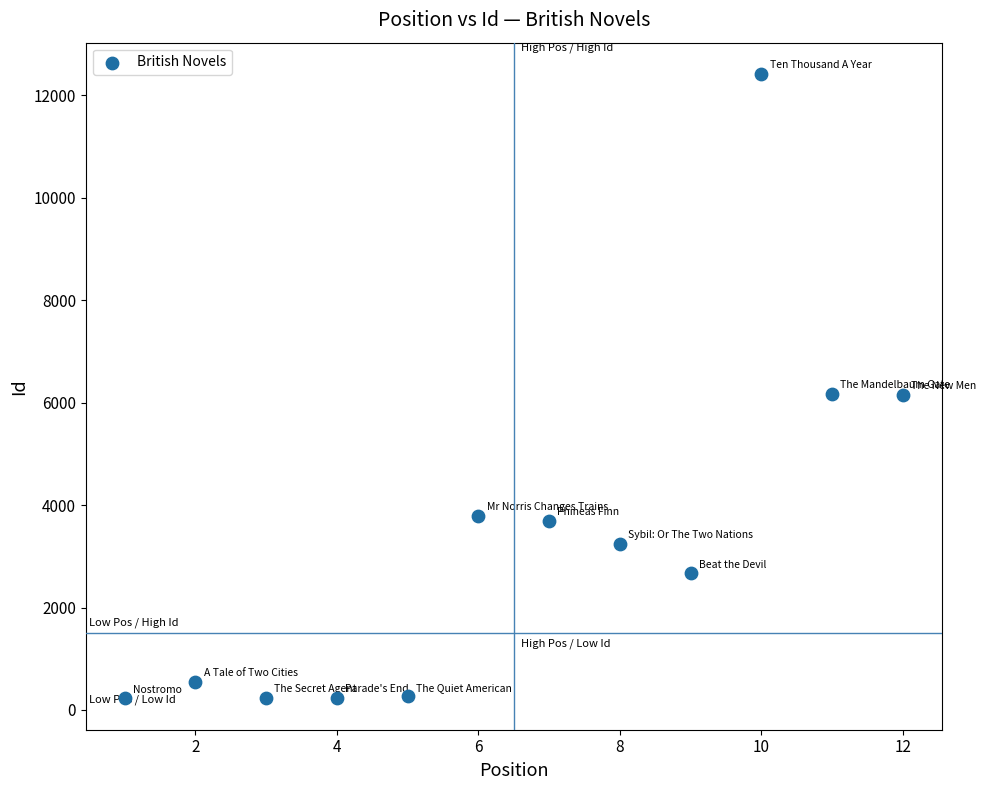

What is the range of X values (max minus min)?

11